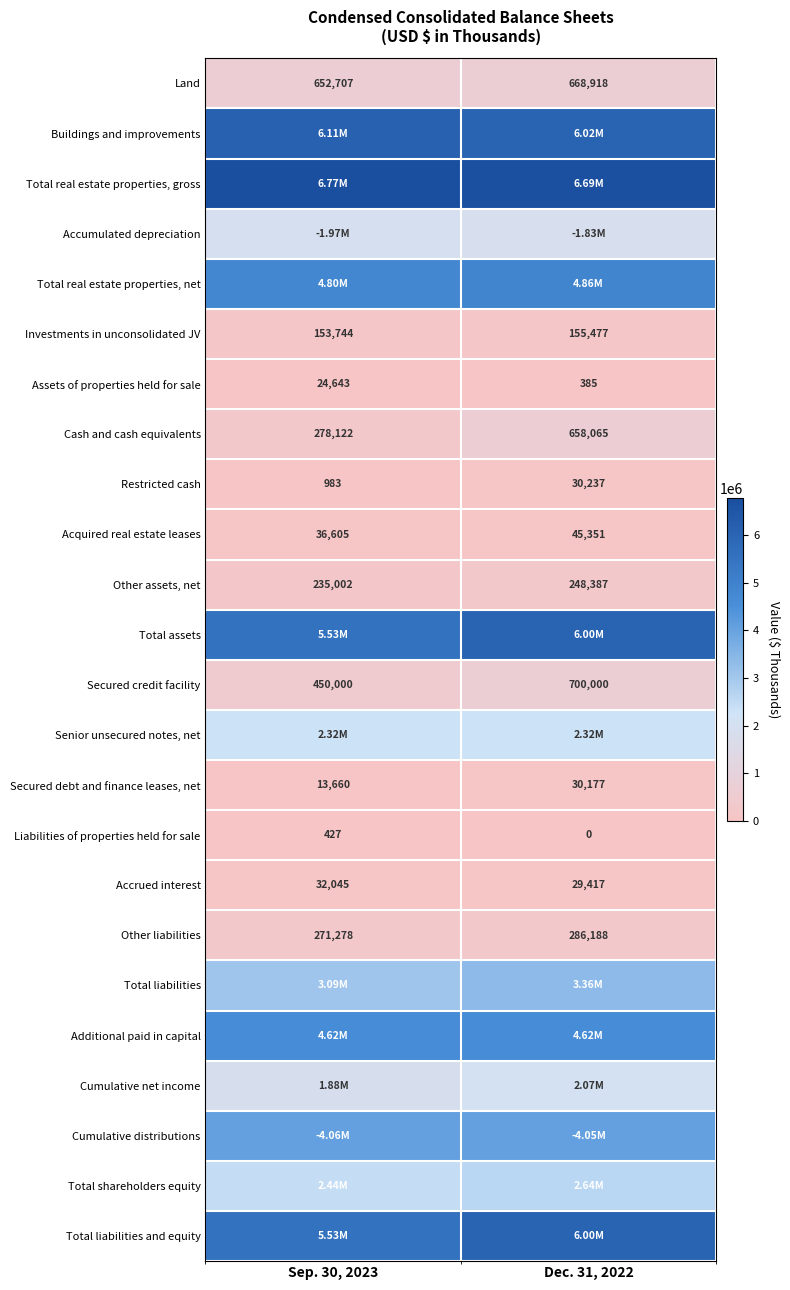

List the labels in order of Restricted cash value, smallest first.

Sep. 30, 2023, Dec. 31, 2022